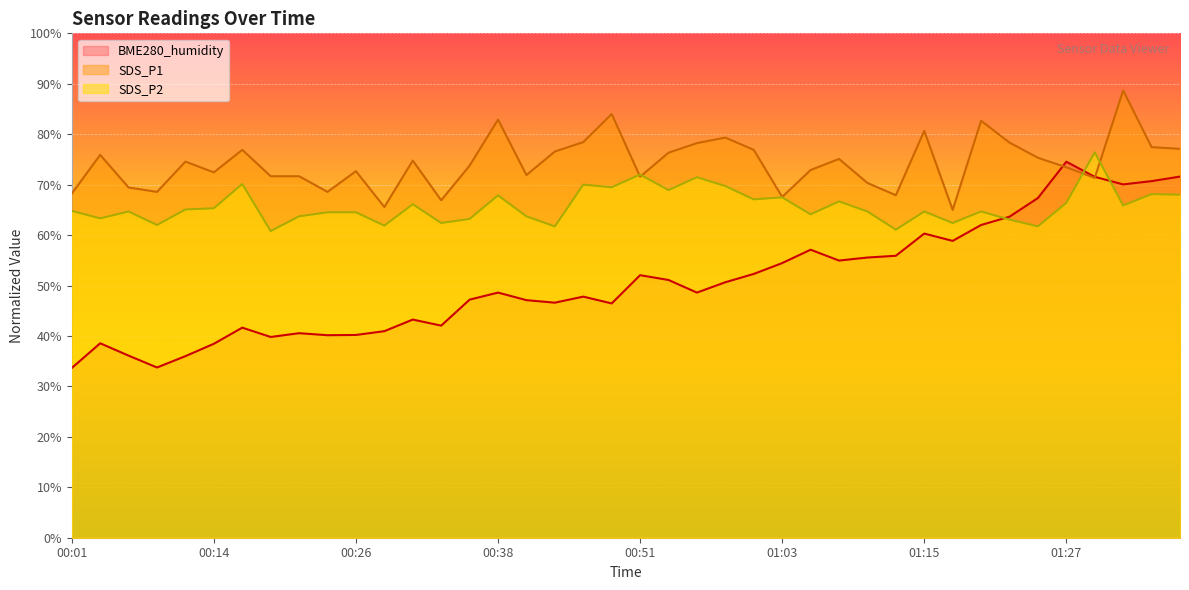

Which label corresponds to the largest value in the chart?

01:32